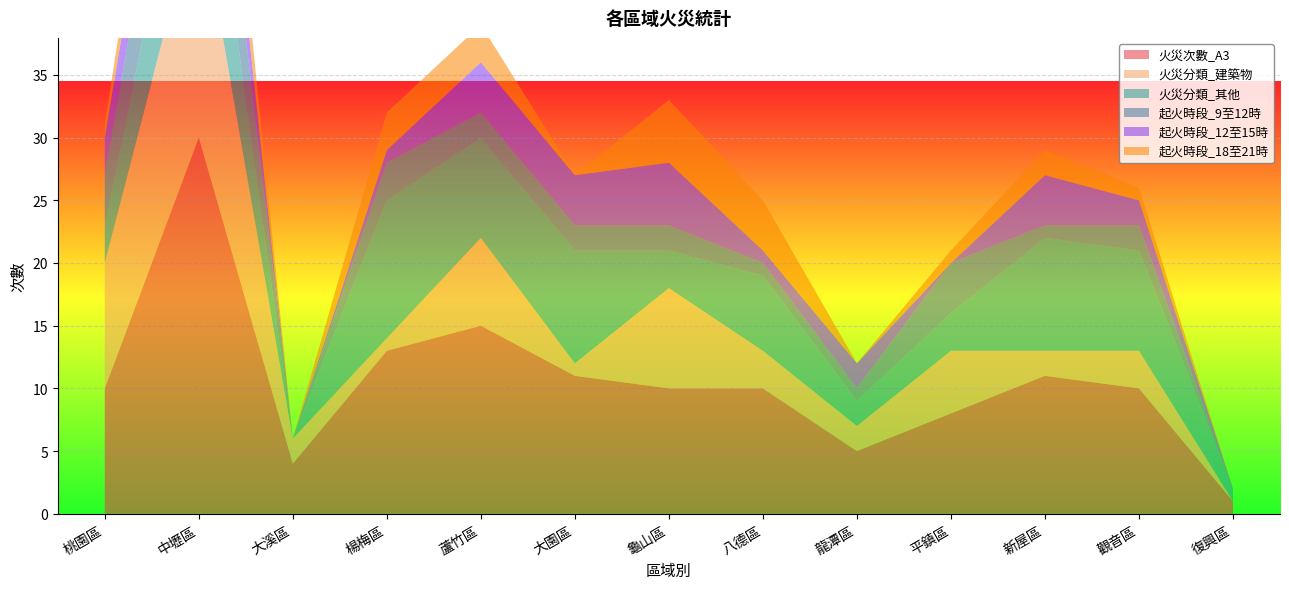

Reading right to left, extract all data points from this chart.

火災次數_A3: 復興區=1	觀音區=10	新屋區=11	平鎮區=8	龍潭區=5	八德區=10	龜山區=10	大園區=11	蘆竹區=15	楊梅區=13	大溪區=4	中壢區=30	桃園區=10
火災分類_建築物: 復興區=0	觀音區=3	新屋區=2	平鎮區=5	龍潭區=2	八德區=3	龜山區=8	大園區=1	蘆竹區=7	楊梅區=1	大溪區=2	中壢區=19	桃園區=10
火災分類_其他: 復興區=1	觀音區=8	新屋區=9	平鎮區=3	龍潭區=2	八德區=6	龜山區=3	大園區=9	蘆竹區=8	楊梅區=11	大溪區=0	中壢區=11	桃園區=3
起火時段_9至12時: 復興區=0	觀音區=2	新屋區=1	平鎮區=4	龍潭區=1	八德區=1	龜山區=2	大園區=2	蘆竹區=2	楊梅區=3	大溪區=0	中壢區=10	桃園區=4
起火時段_12至15時: 復興區=0	觀音區=2	新屋區=4	平鎮區=0	龍潭區=2	八德區=1	龜山區=5	大園區=4	蘆竹區=4	楊梅區=1	大溪區=0	中壢區=5	桃園區=3
起火時段_18至21時: 復興區=0	觀音區=1	新屋區=2	平鎮區=1	龍潭區=0	八德區=4	龜山區=5	大園區=0	蘆竹區=3	楊梅區=3	大溪區=0	中壢區=5	桃園區=1